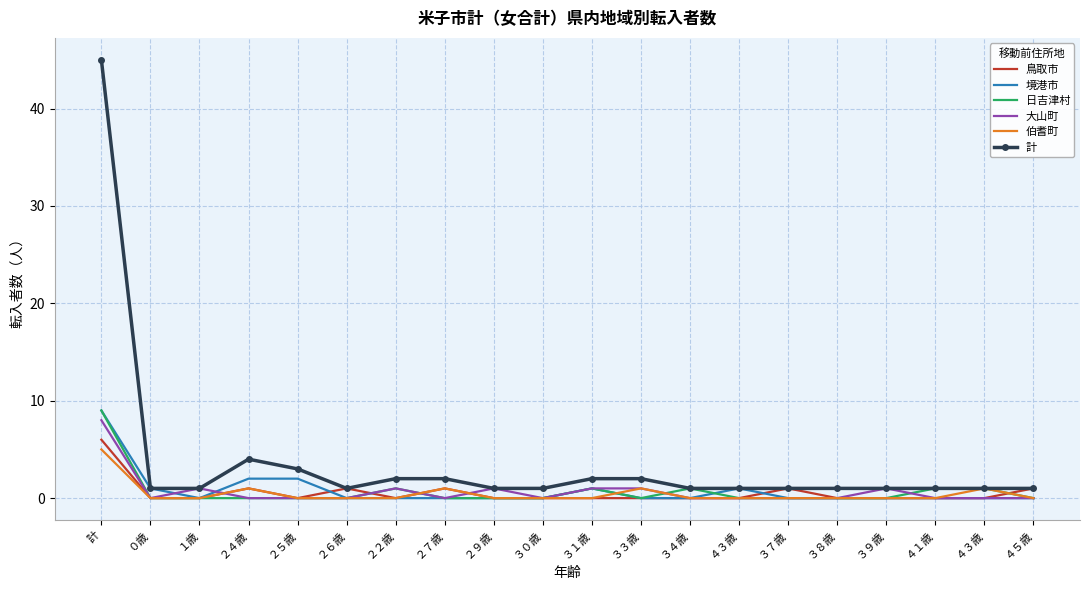

What are all the series names shown in the legend?

鳥取市, 境港市, 日吉津村, 大山町, 伯耆町, 計